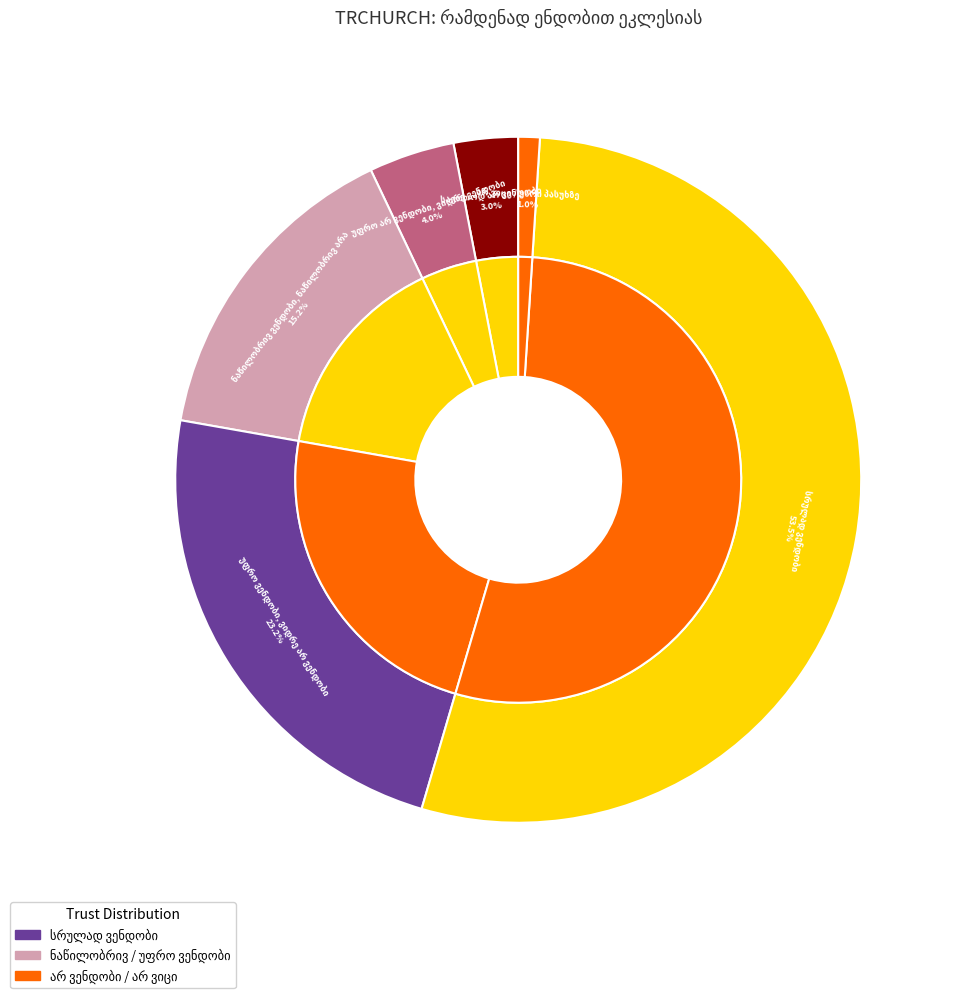

Which slice is the smallest?

არ ვიცი / უარი პასუხზე